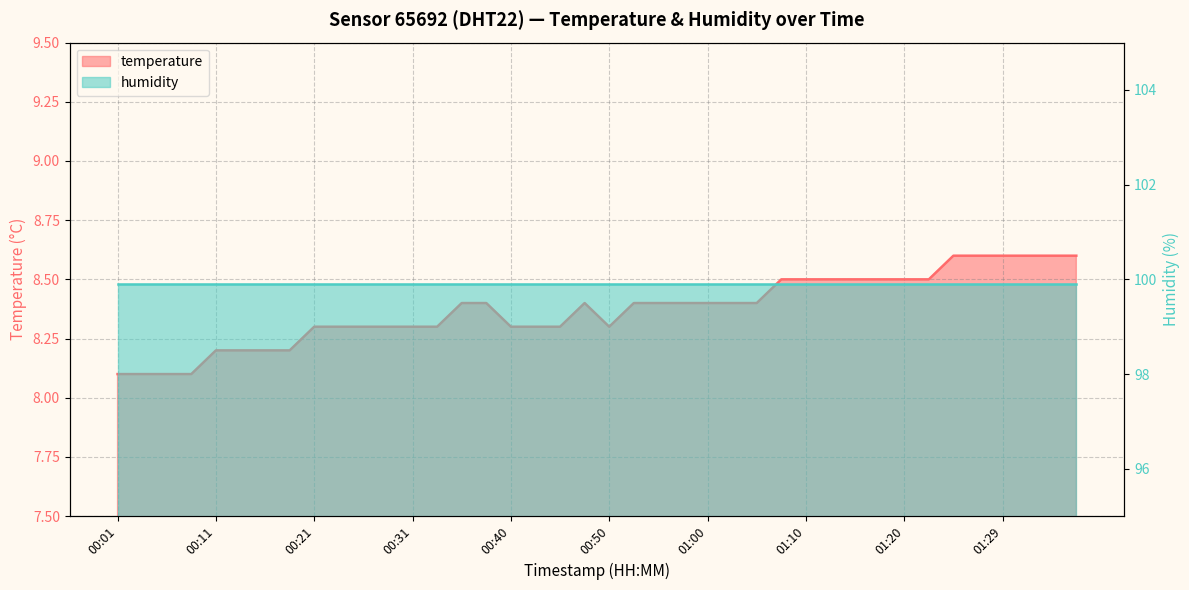

What is the average value?

8.4